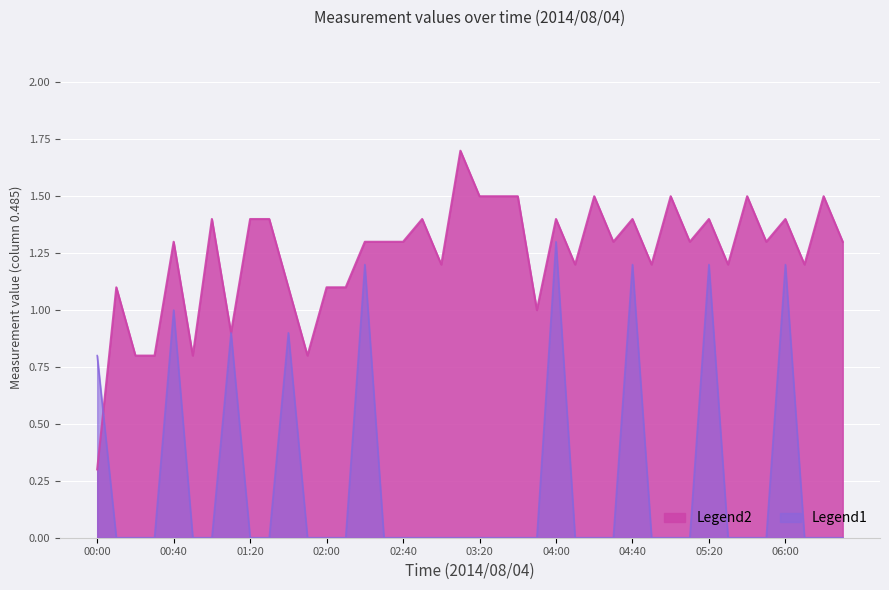

What is the approximate value of 0.485 at 03:10?

1.7